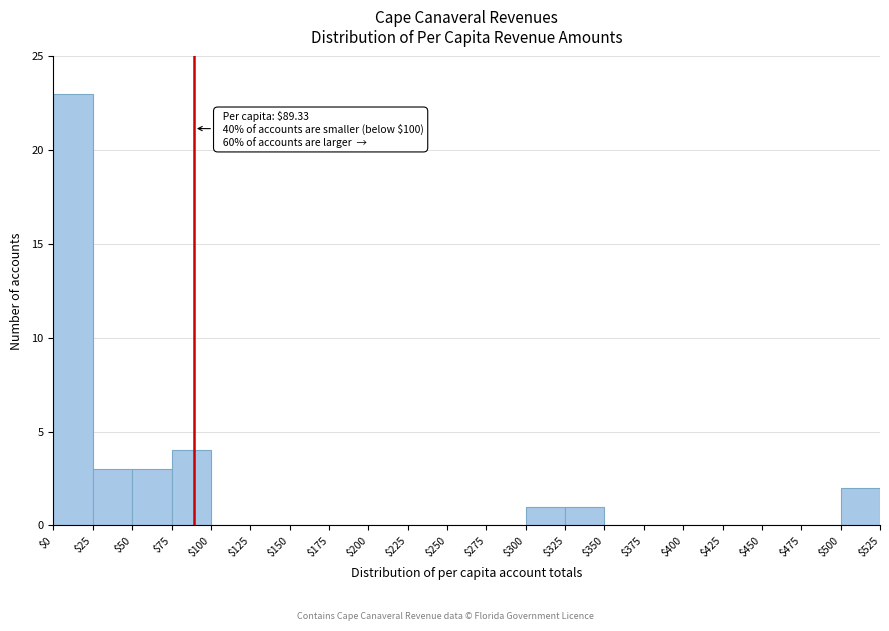

Over which range of the x-axis is the bar tallest?

$0 to $25